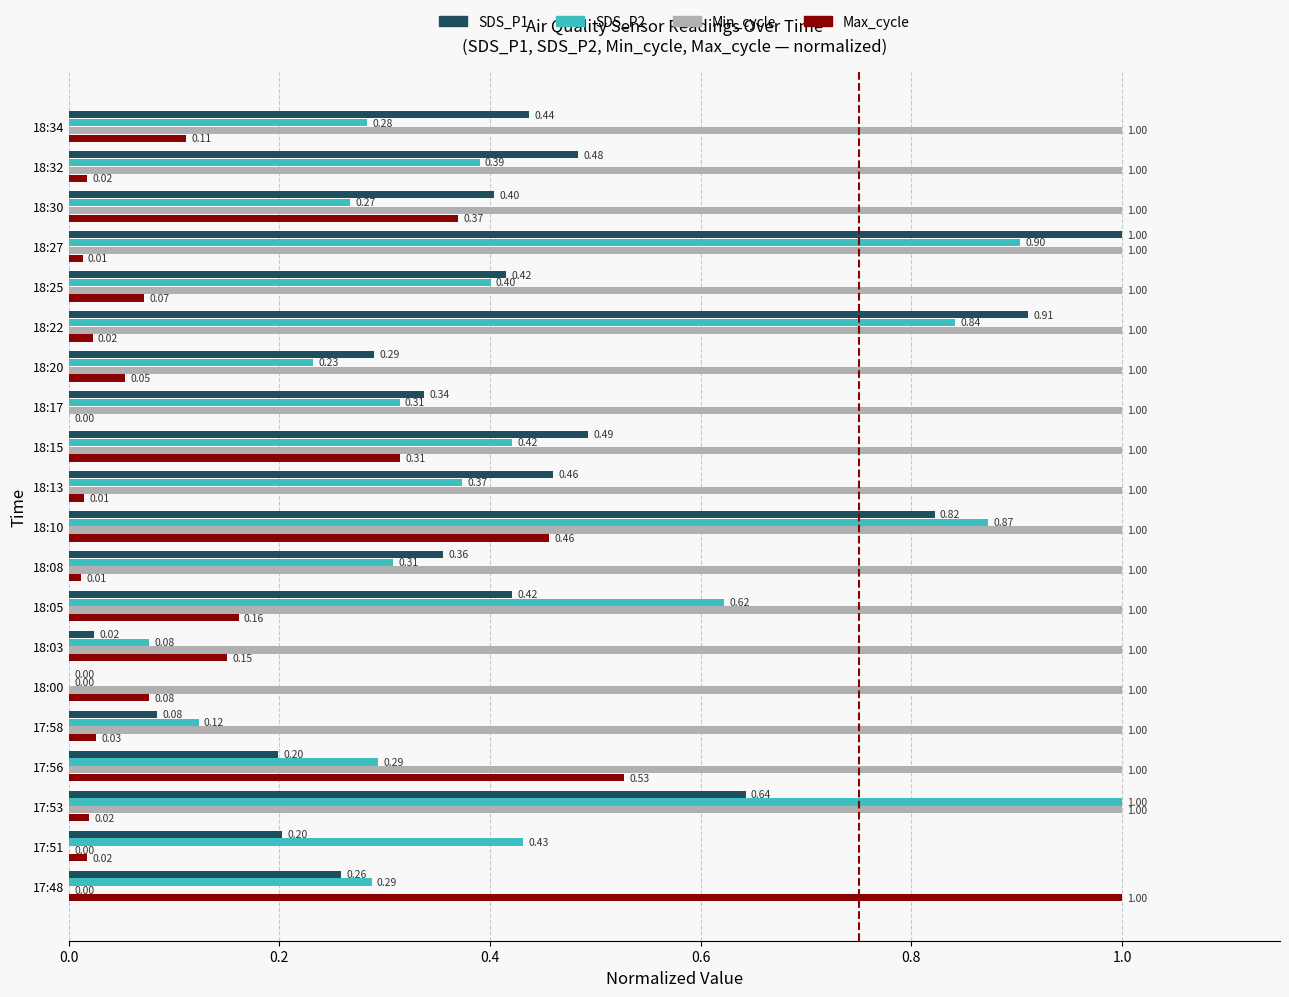

Where is Max_cycle nearest to the value 0?

18:17